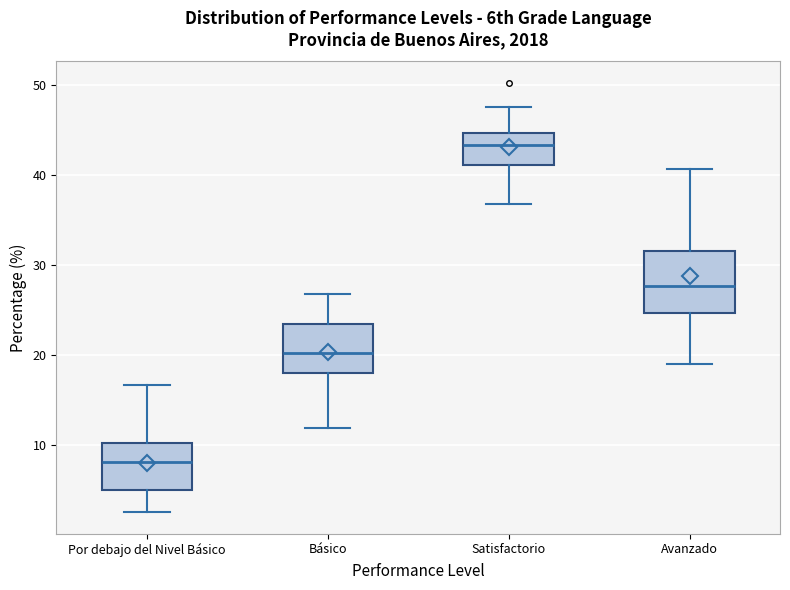

Which box's median line is the lowest?

Por debajo del Nivel Básico